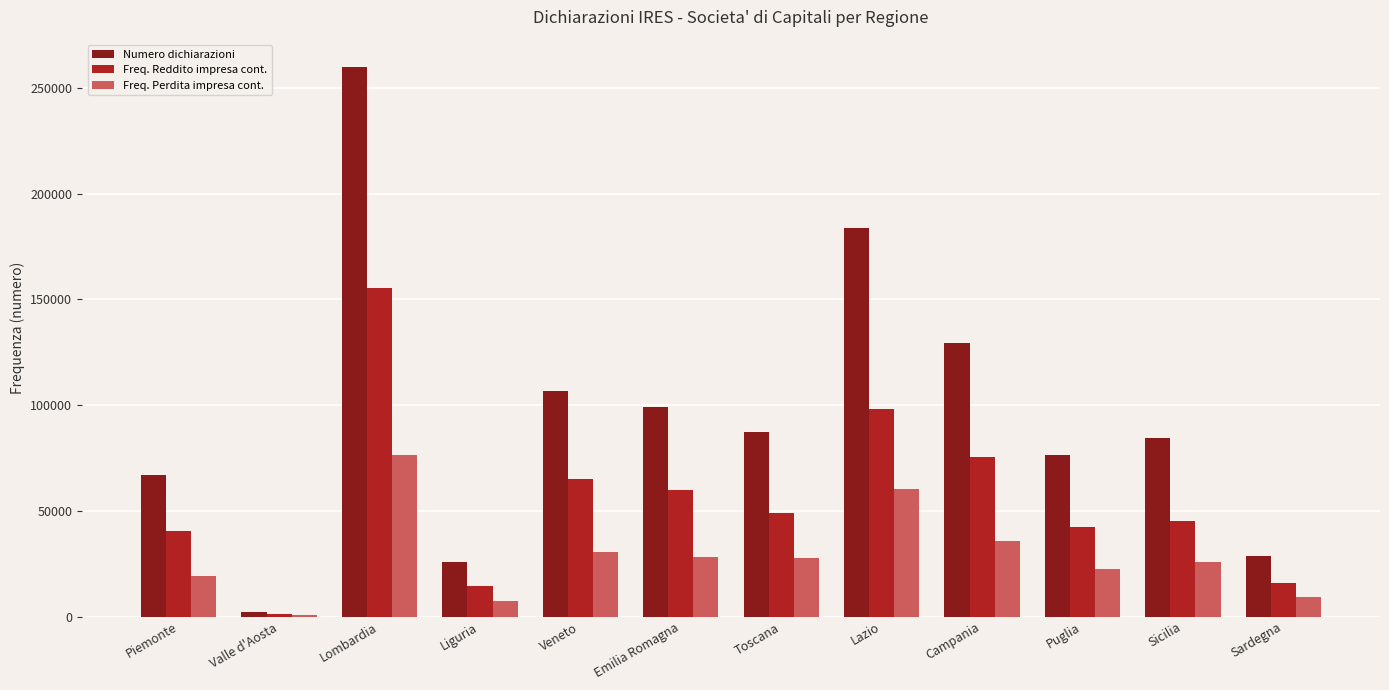

True or false: Freq. Reddito impresa cont. has a value of 25271 at Toscana.

False